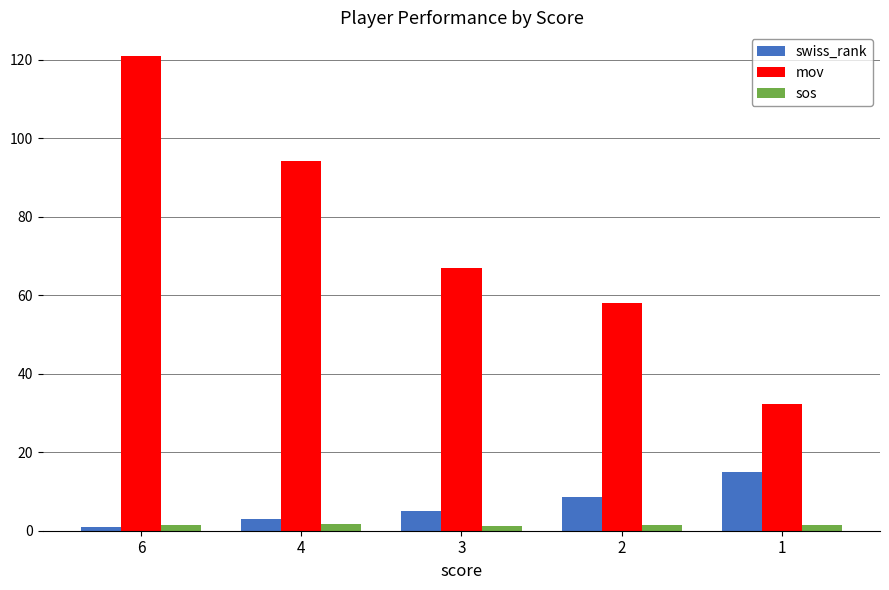

At which category is the sum across all series the highest?

6